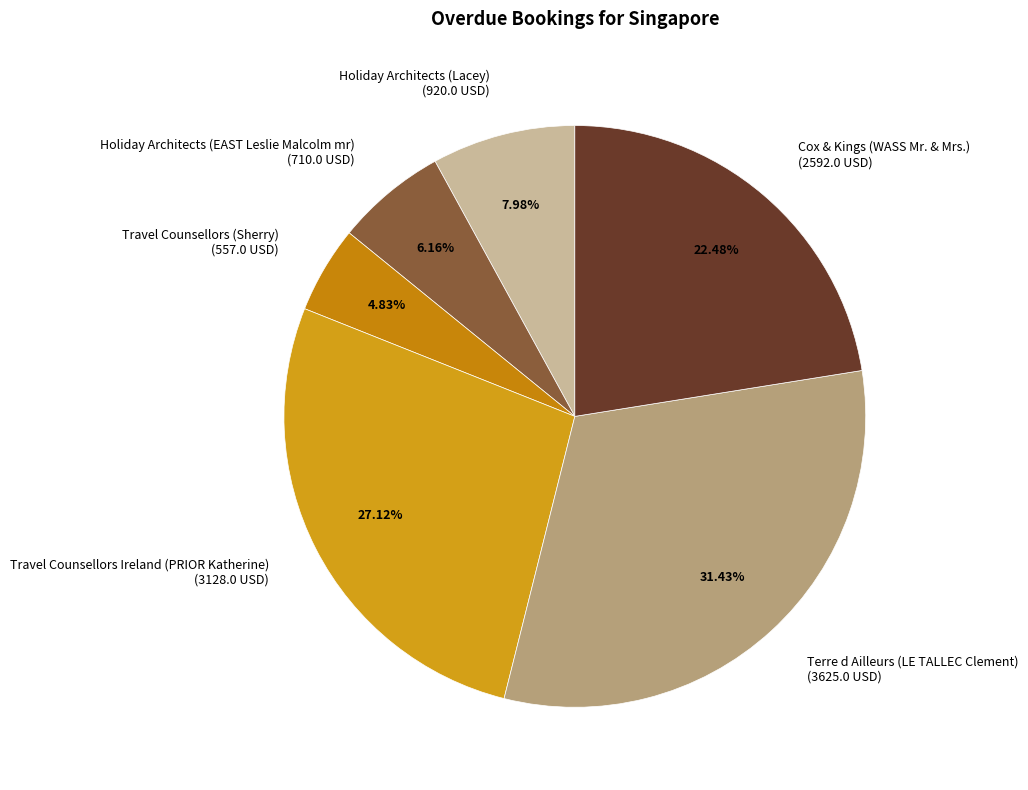

What is the largest slice in the pie chart?

Terre d Ailleurs (LE TALLEC Clement)